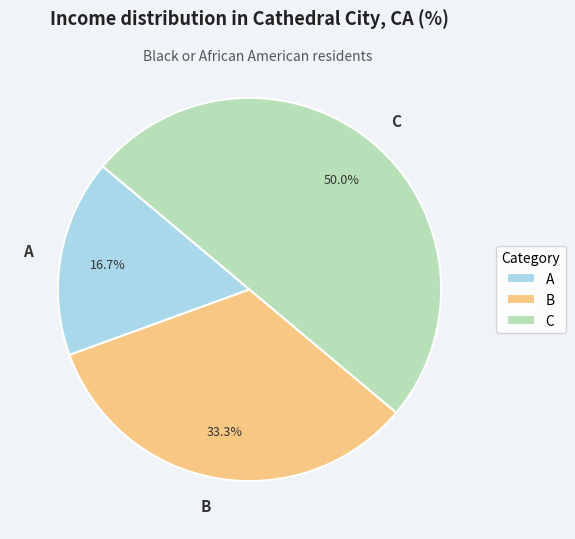

To the nearest percent, what portion does A represent?

17%